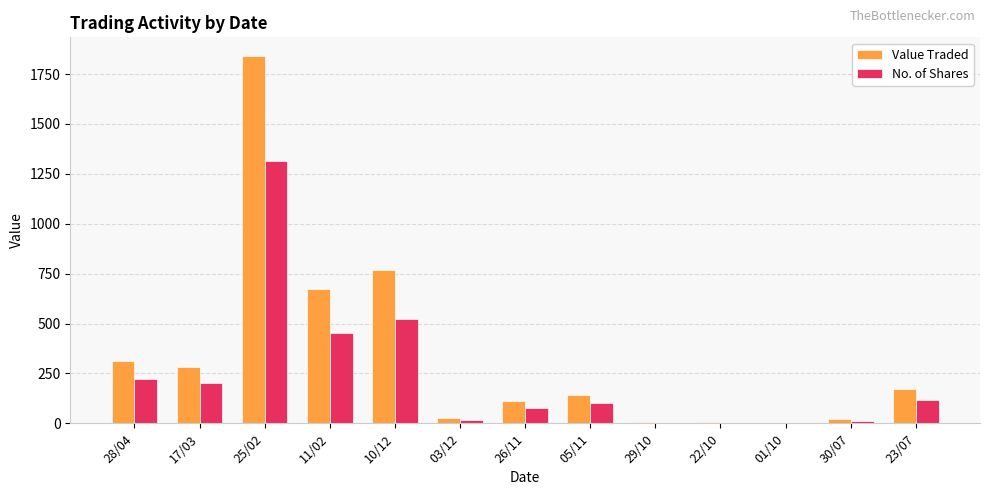

Count the number of categories in the chart.

13